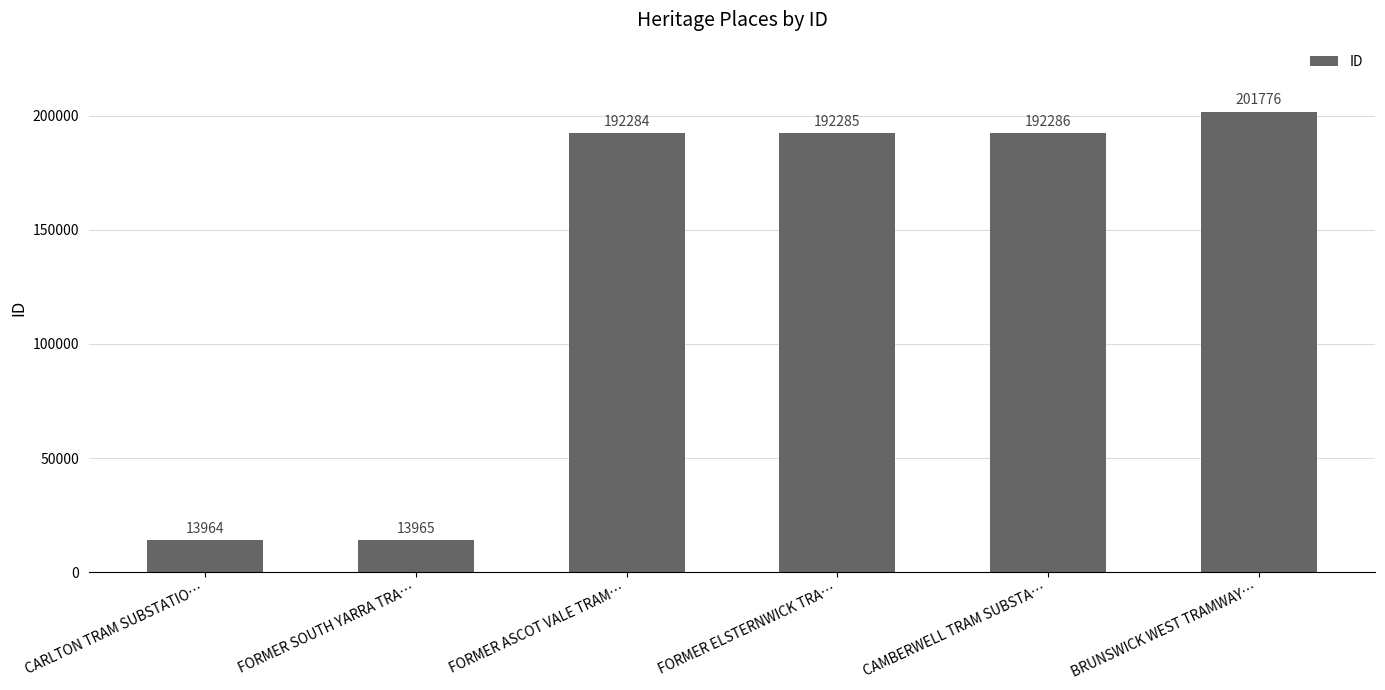

How many categories are shown in the chart?

6